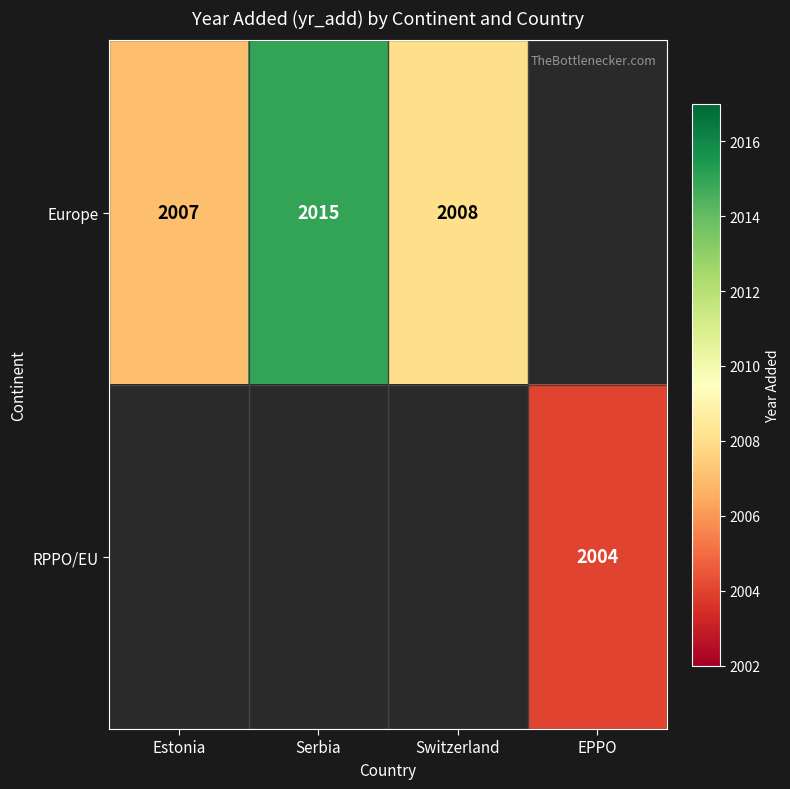

The Europe series shows 1394 at Serbia. True or false?

False